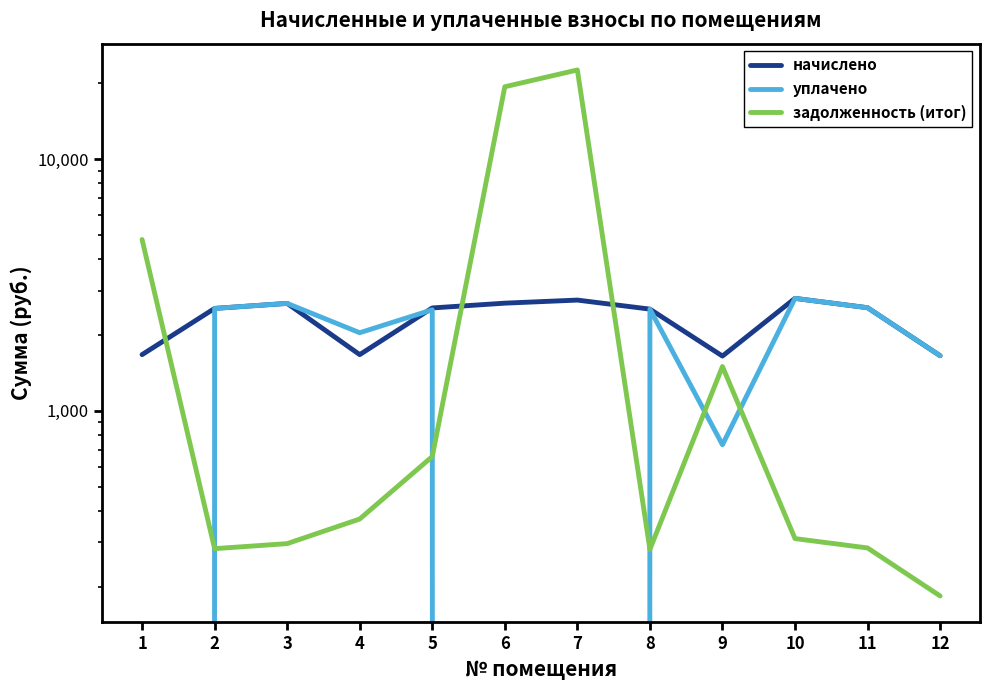

What are all the series names shown in the legend?

начислено, уплачено, задолженность (итог)